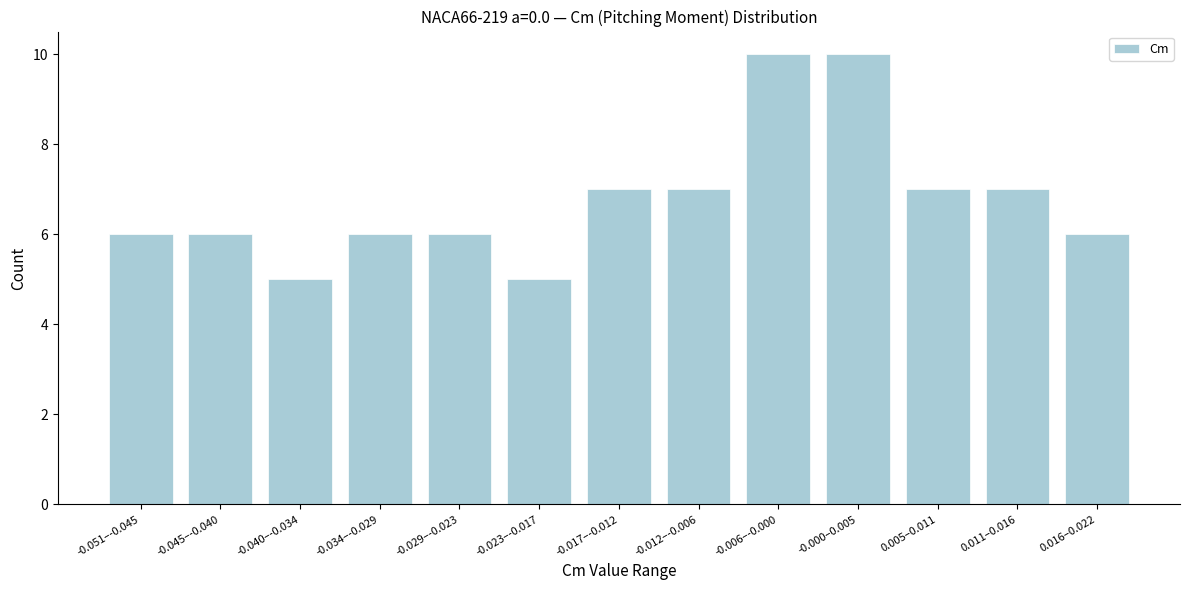

Reading left to right, extract all data points from this chart.

-0.051–-0.045=6	-0.045–-0.040=6	-0.040–-0.034=5	-0.034–-0.029=6	-0.029–-0.023=6	-0.023–-0.017=5	-0.017–-0.012=7	-0.012–-0.006=7	-0.006–-0.000=10	-0.000–0.005=10	0.005–0.011=7	0.011–0.016=7	0.016–0.022=6